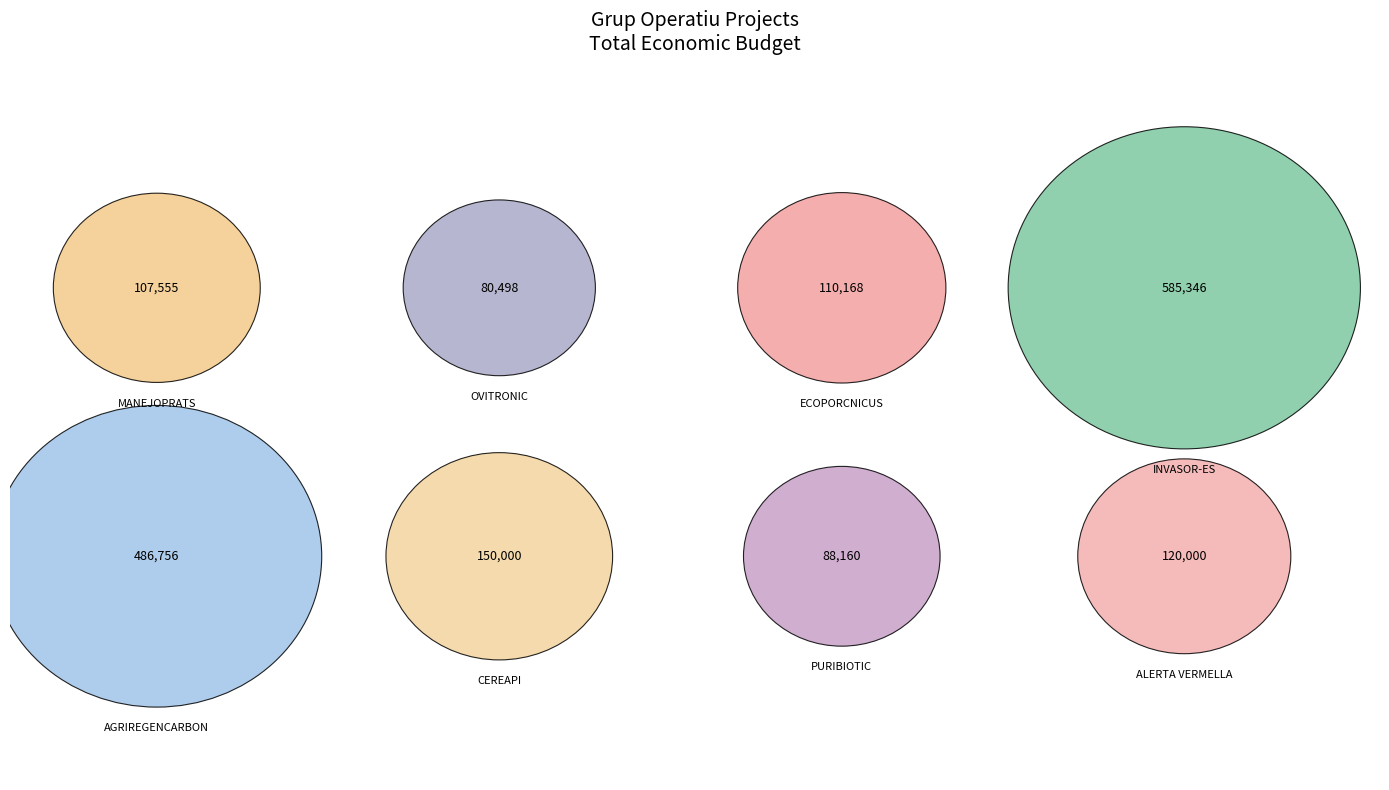

To the nearest percent, what portion does INVASOR-ES represent?

34%